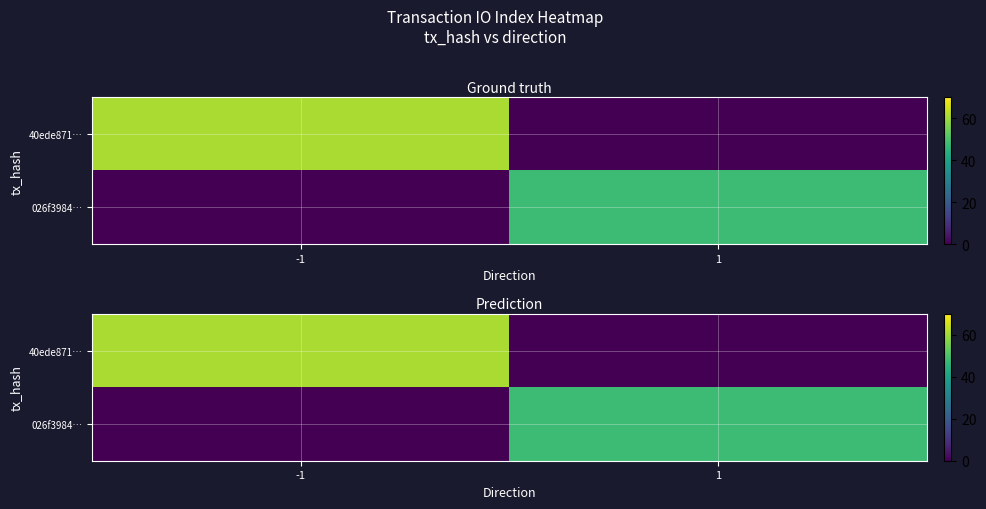

Which series has the widest spread of values?

40ede871…